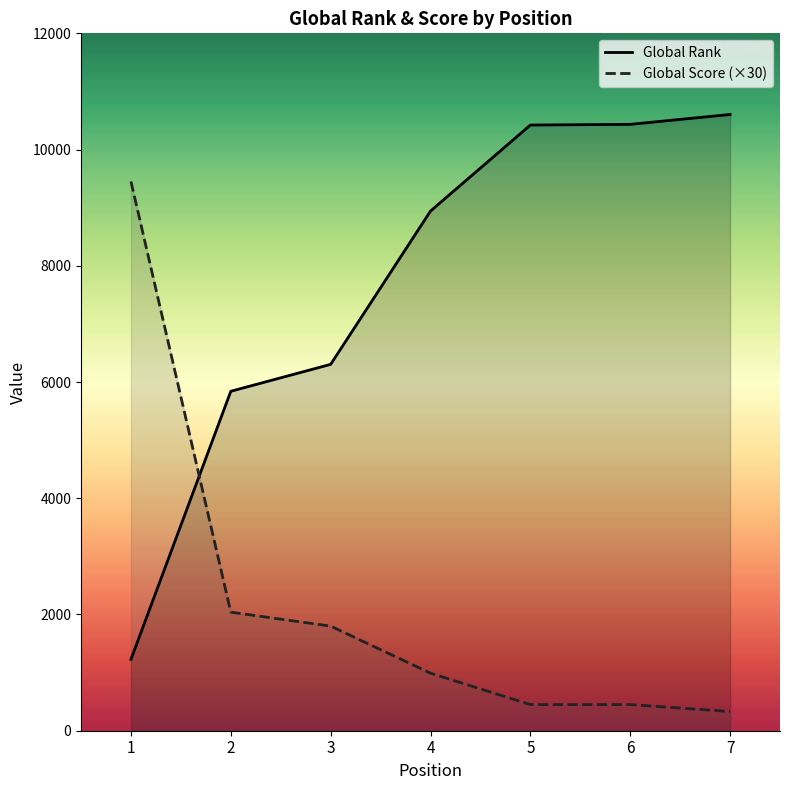

Which series has the largest total across all categories?

Global Rank